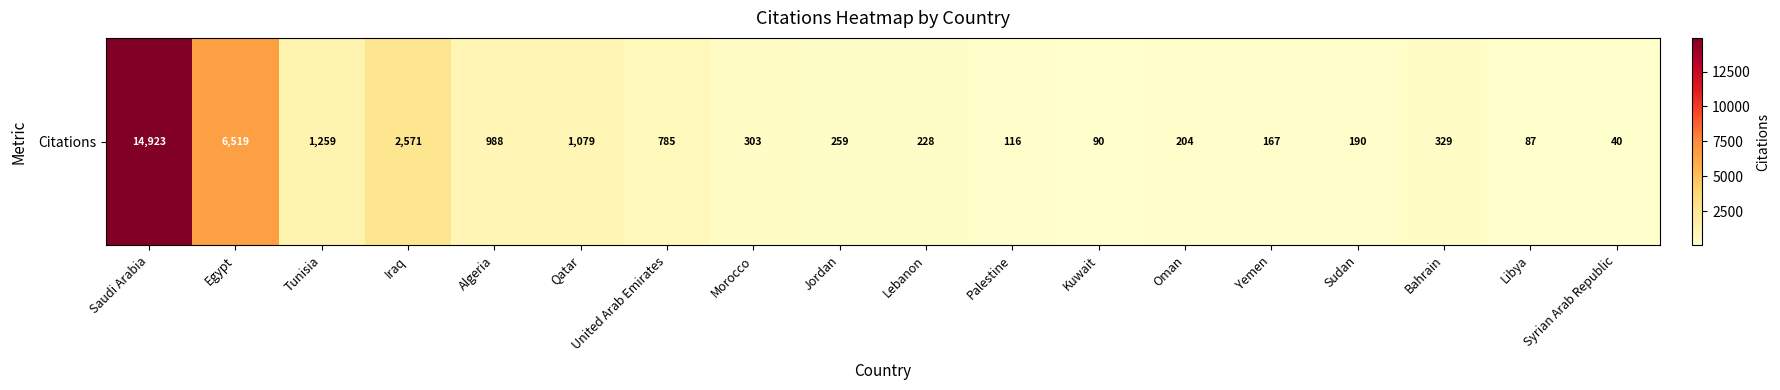

Reading right to left, what are all the values shown in this chart?

Syrian Arab Republic=40	Libya=87	Bahrain=329	Sudan=190	Yemen=167	Oman=204	Kuwait=90	Palestine=116	Lebanon=228	Jordan=259	Morocco=303	United Arab Emirates=785	Qatar=1079	Algeria=988	Iraq=2571	Tunisia=1259	Egypt=6519	Saudi Arabia=14923